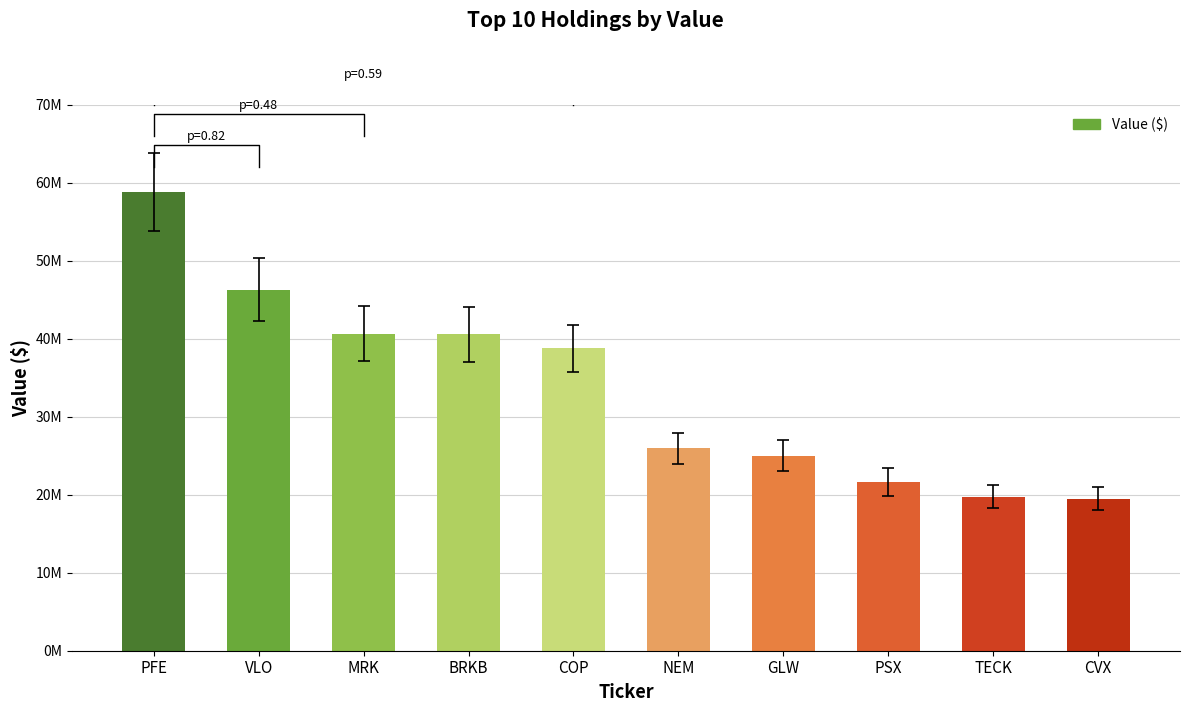

Reading right to left, what are all the values shown in this chart?

19508000	19740000	21681000	25002000	25944000	38779000	40567000	40663000	46287000	58775000